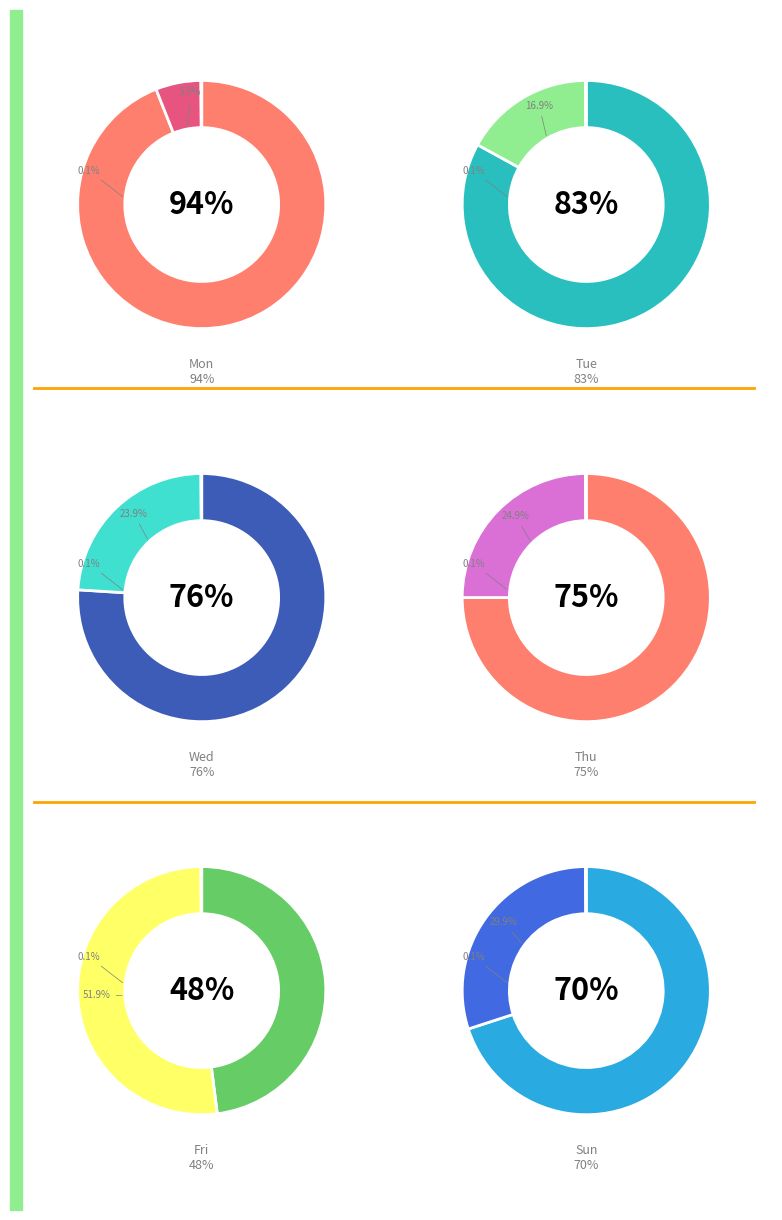

Is it true that all_values is 26% of the pie?

False